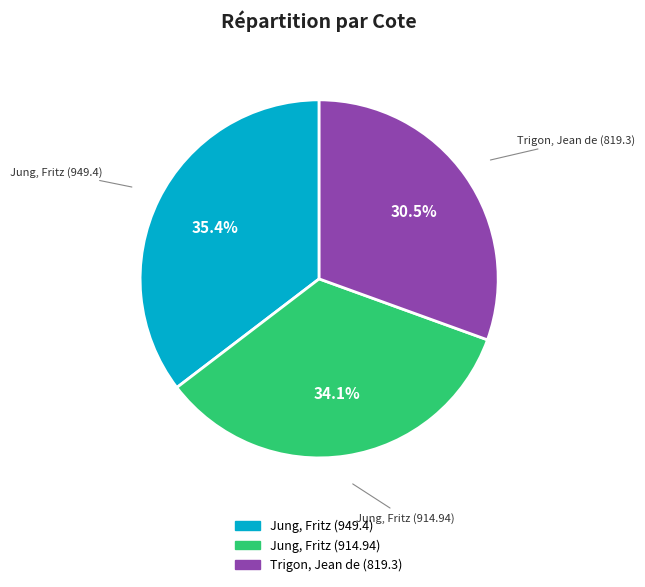

Count the number of slices in the pie.

3